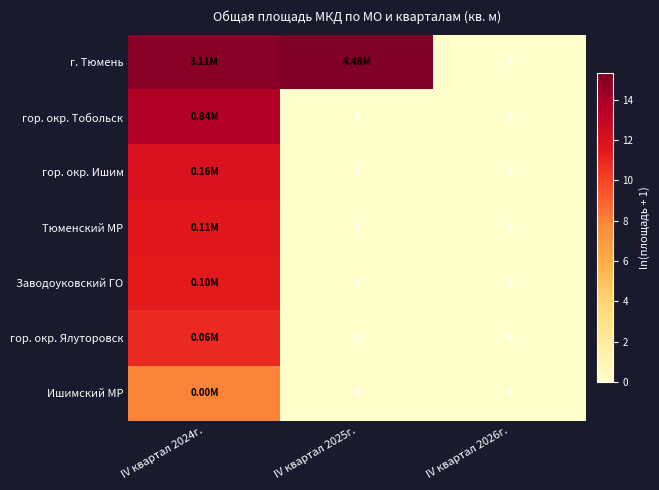

Is it true that Тюменский МР equals 0.0 at IV квартал 2026г.?

True